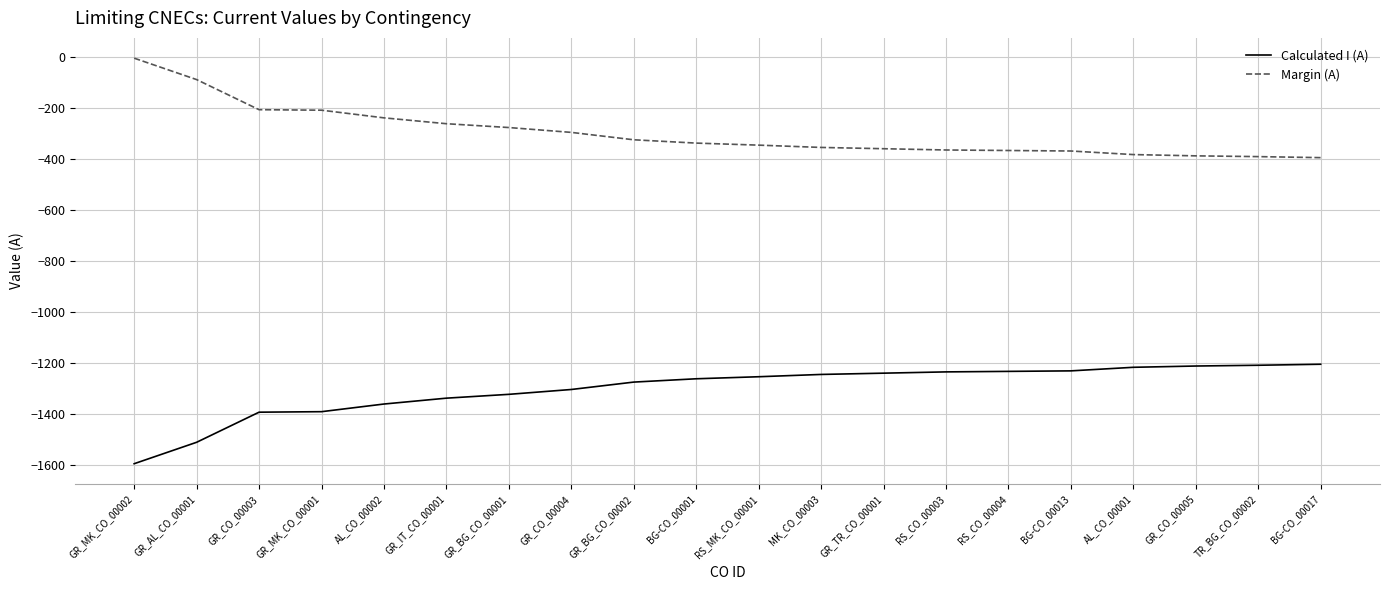

Which series has the largest total across all categories?

Margin (A)